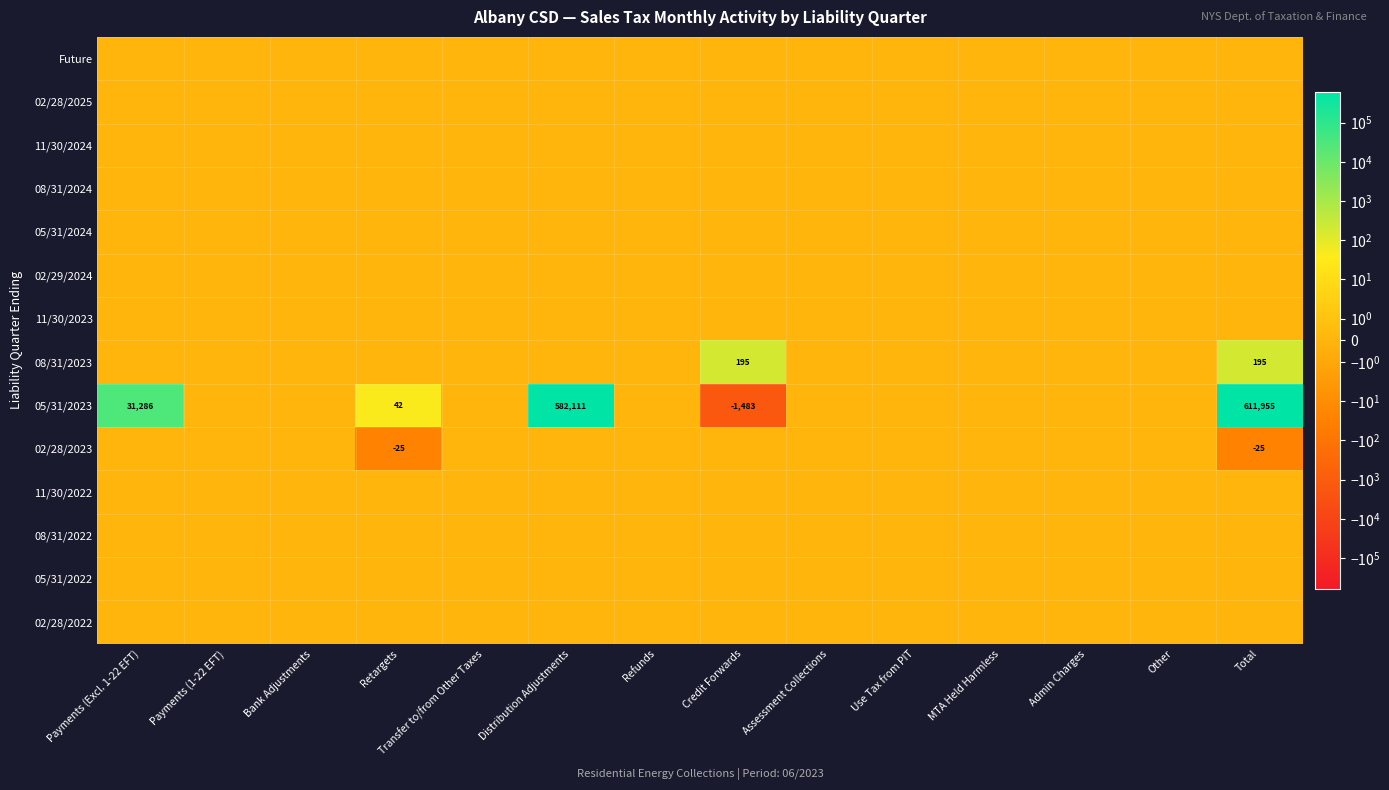

What is the maximum value shown in the chart?

611954.9